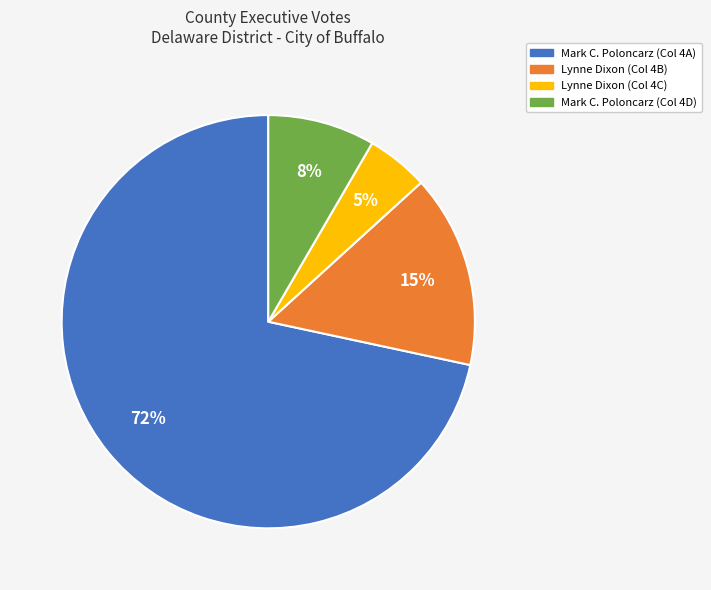

Is there a majority slice in this chart?

Yes